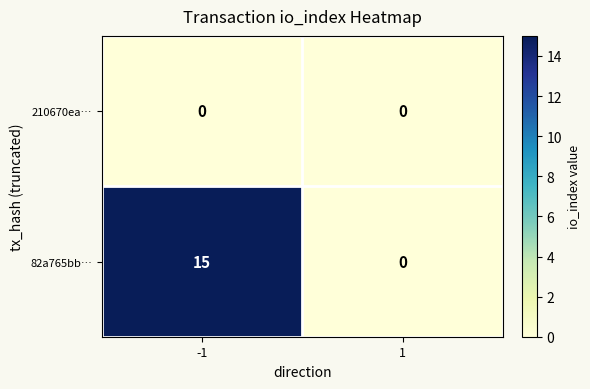

List the series in order of their peak value, lowest first.

210670ea…, 82a765bb…